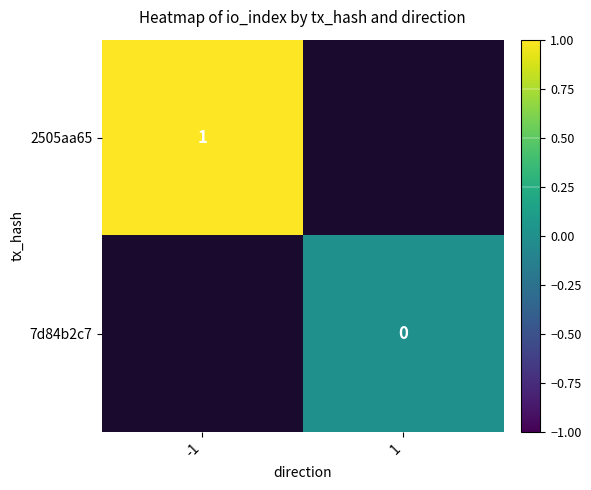

Which category has the lowest value across all series?

1